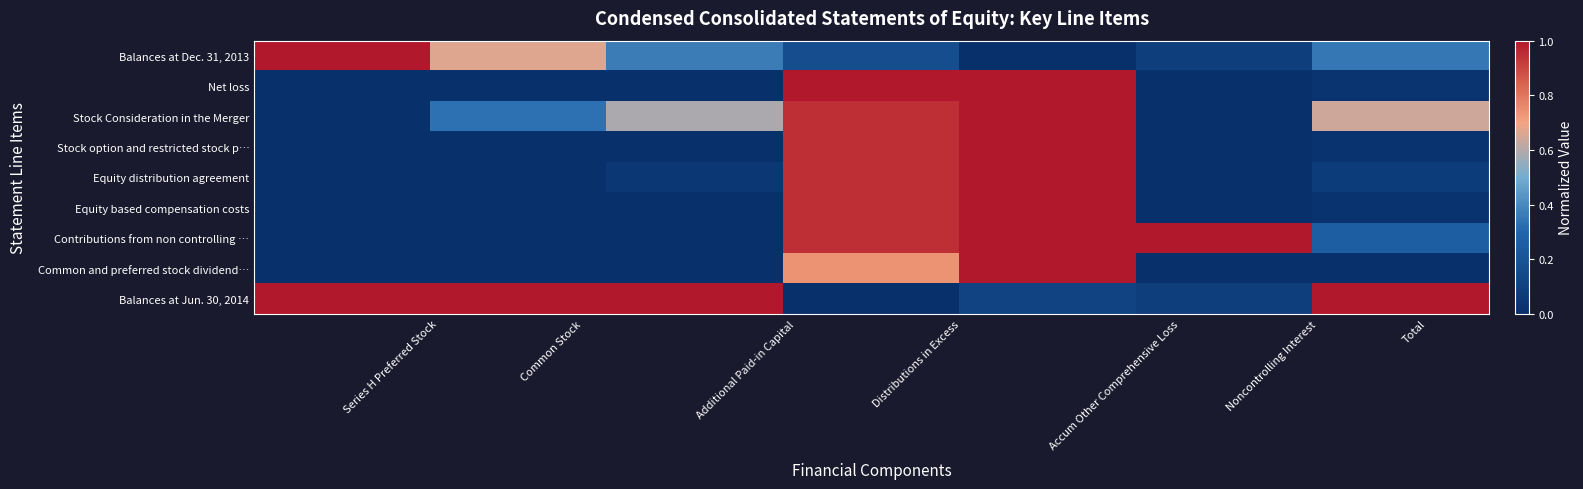

What is the difference between the highest and lowest values at Common Stock?

1.0